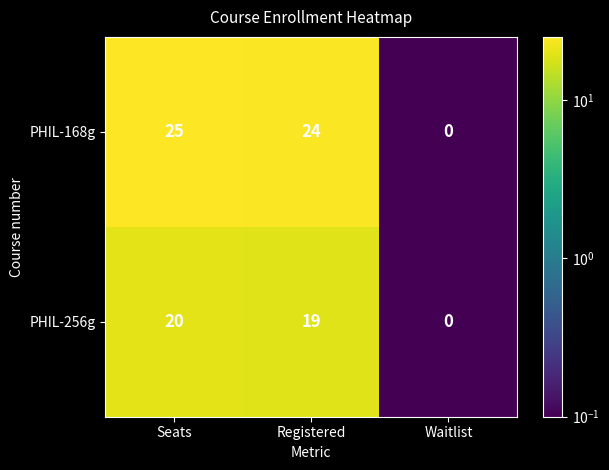

Reading right to left, transcribe all the data shown in this chart.

PHIL-168g: 0	24	25
PHIL-256g: 0	19	20